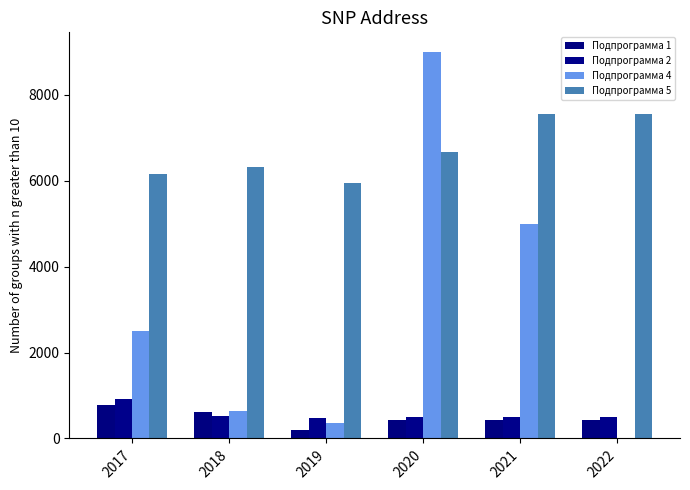

How many values in the Подпрограмма 1 series exceed 439?

5